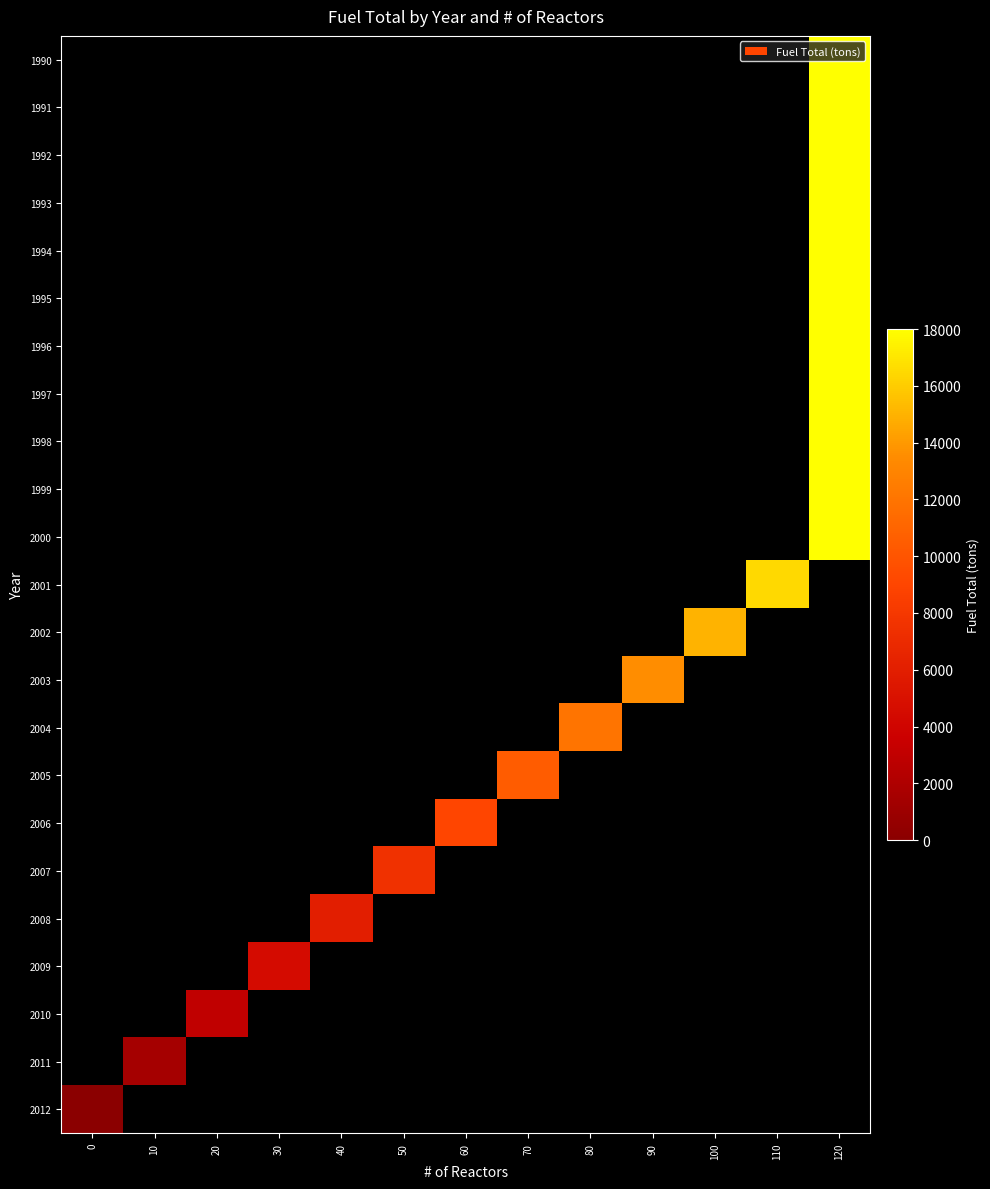

Which label corresponds to the largest value in the chart?

120